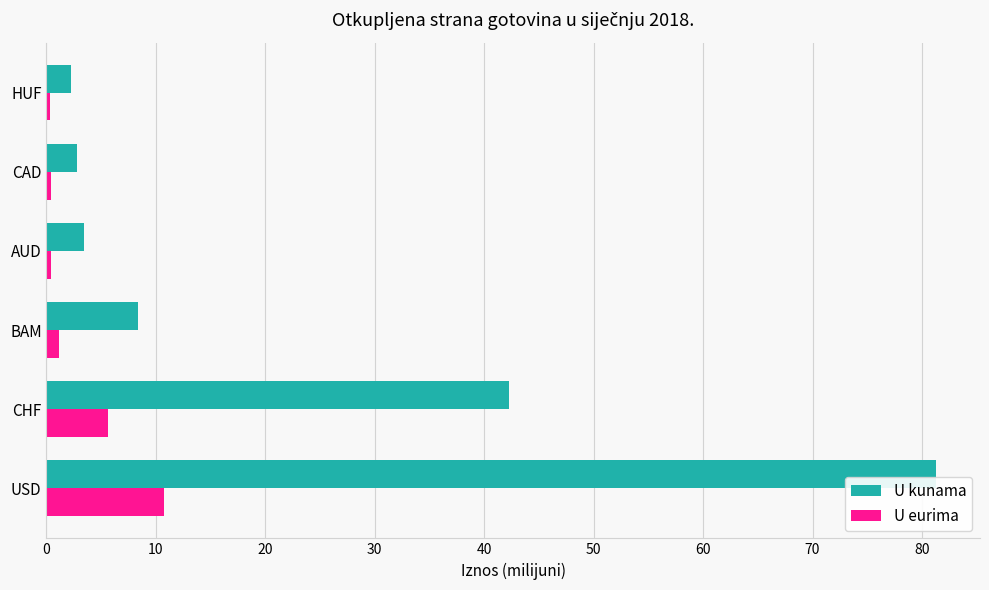

What is the difference between the maximum and second lowest values in the U eurima series?

10.4